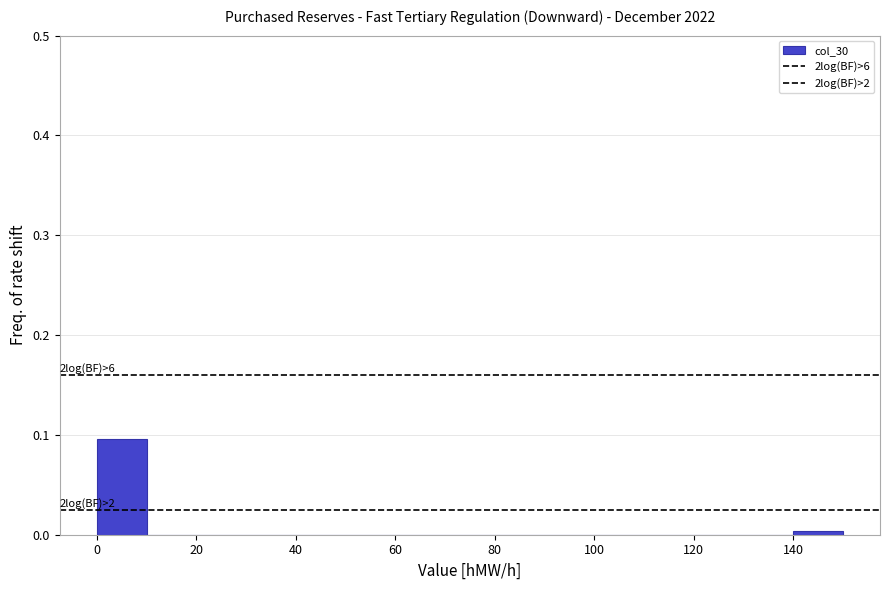

Which range on the x-axis has the tallest bar?

0 to 10